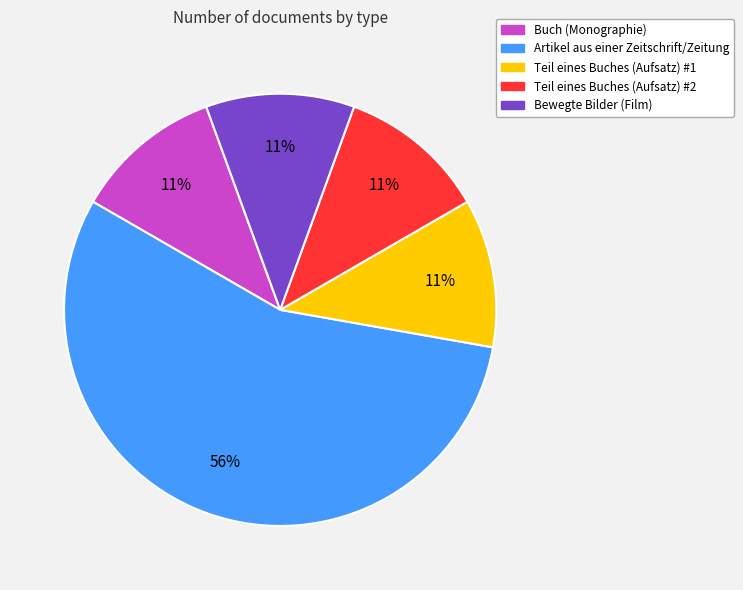

Is there a majority slice in this chart?

Yes